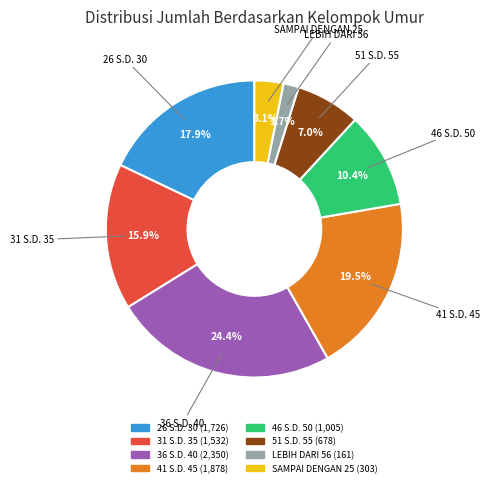

How many segments does this pie chart have?

8